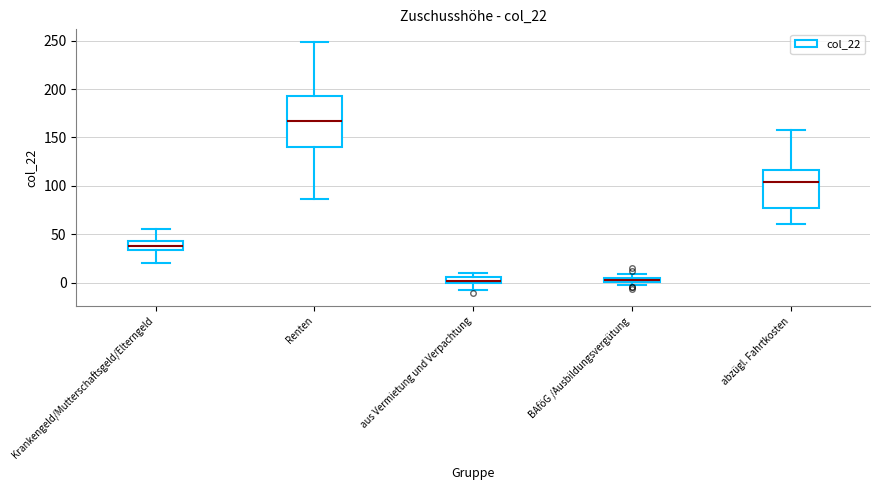

Which box's median line is the highest?

Renten